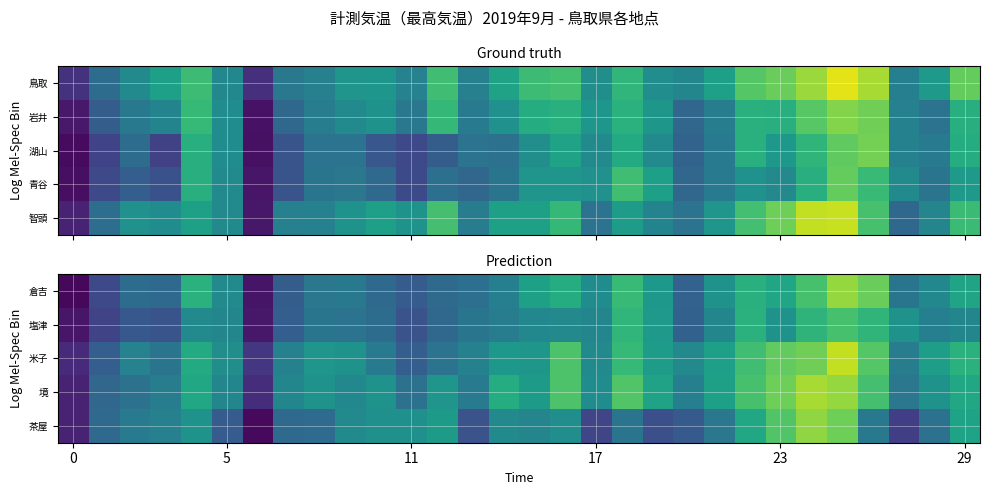

Reading left to right, transcribe all the data shown in this chart.

倉吉: 15.4	19.4	22.1	21.8	27.8	24.5	16.1	20.9	22.9	23.1	21.8	20.8	21.9	22.3	23.6	26.4	27.4	24.7	28.5	25.7	21.3	25.3	27.7	26.8	29.2	31.8	30.4	22.8	24.3	26.7
塩津: 16.2	19.1	20.5	20.2	24.5	24.2	16.3	21.0	22.8	22.6	22.1	20.1	21.7	22.8	23.5	24.3	24.4	24.2	28.2	25.8	21.2	24.2	27.8	25.3	28.0	29.2	28.1	25.3	23.6	24.2
米子: 17.4	21.0	23.9	22.7	27.2	24.9	18.2	23.8	25.4	25.3	23.2	21.0	22.6	23.8	25.7	25.6	29.4	24.6	28.4	26.0	24.4	26.3	28.9	30.2	30.7	33.2	29.7	23.5	26.1	27.8
境: 17.0	21.6	22.5	23.5	27.0	24.2	17.6	24.2	25.2	24.3	25.3	22.5	25.4	23.2	27.4	25.9	29.4	24.7	29.6	26.5	23.6	26.4	29.2	30.6	32.4	31.8	29.1	22.9	25.3	26.9
茶屋: 16.9	21.8	23.3	23.7	25.3	20.8	15.5	21.8	22.0	24.6	25.0	25.0	25.9	20.1	24.6	24.1	24.8	19.2	22.7	19.9	20.7	22.9	26.9	29.6	31.7	30.6	23.1	18.7	22.5	26.6